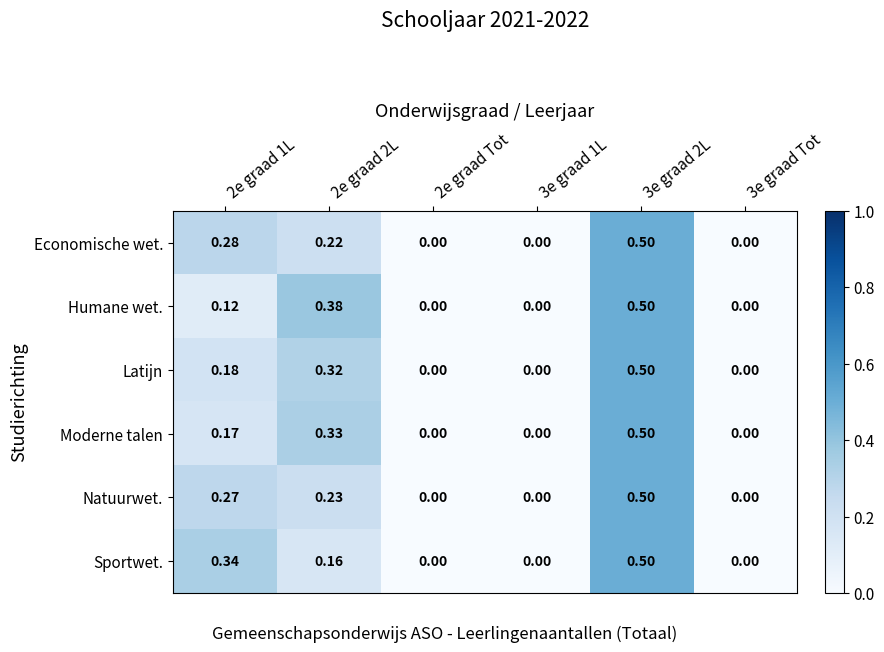

Is the value of Economische wet. at 3e graad 1L greater than the value of Sportwet. at 2e graad 2L?

No